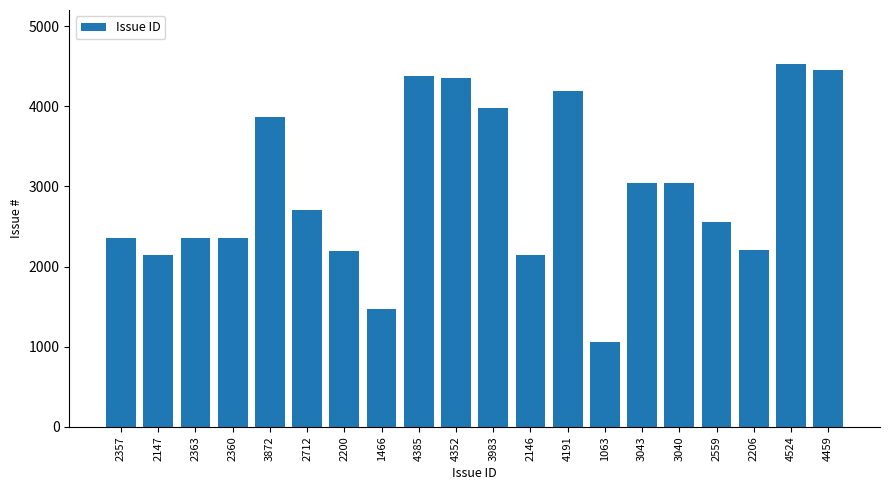

What is the change in value from 2363 to 2146?

-217